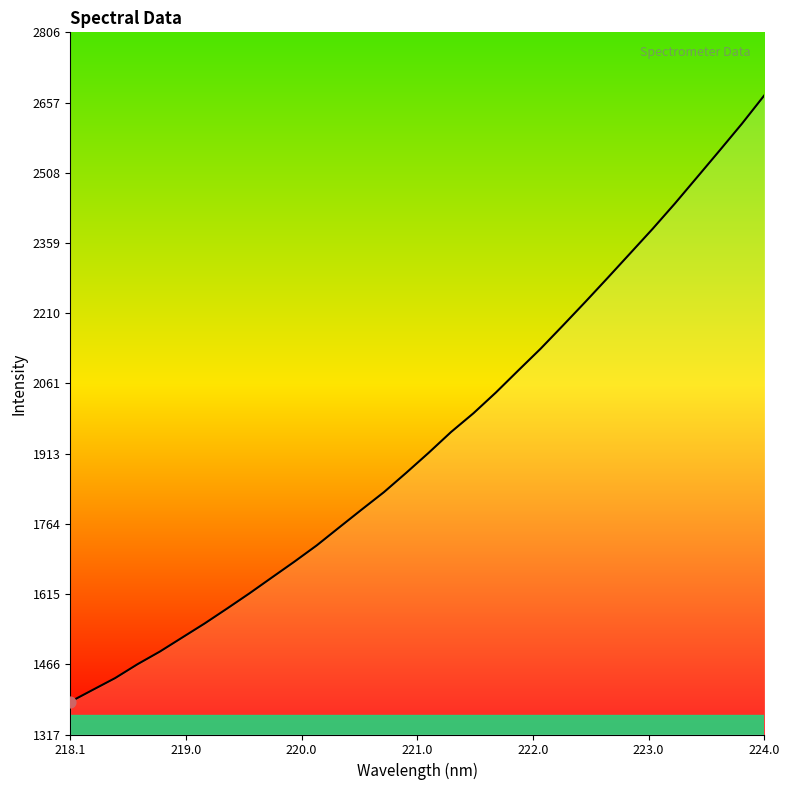

What is the smallest value displayed?

1387.0